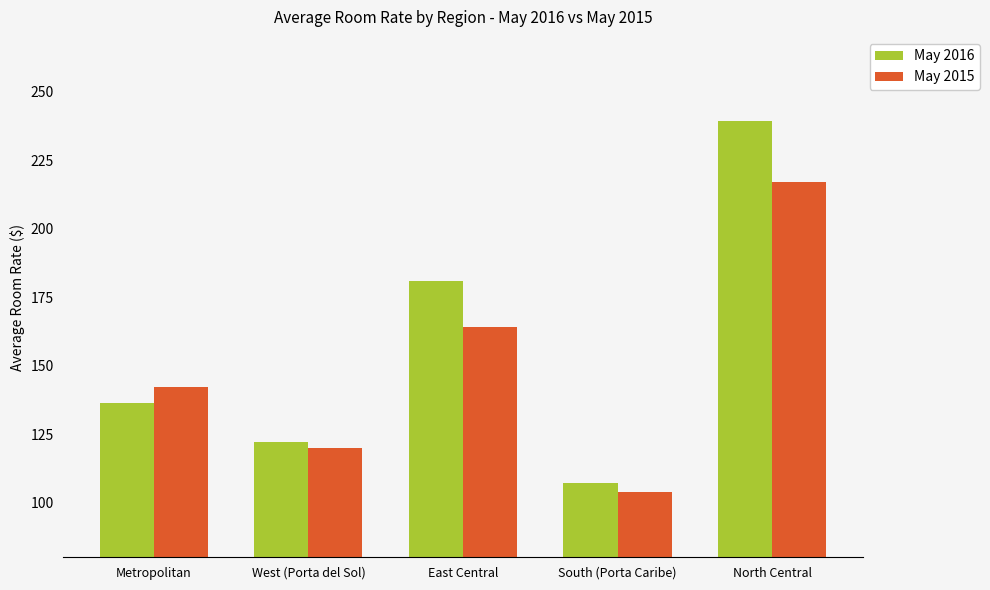

The May 2015 series shows 255.5 at East Central. True or false?

False